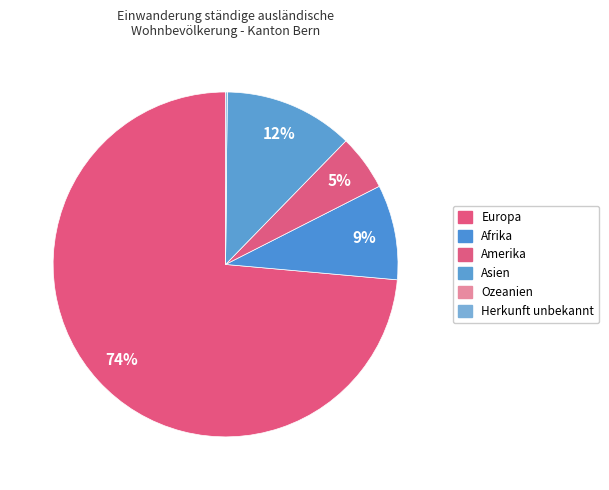

How many segments does this pie chart have?

6